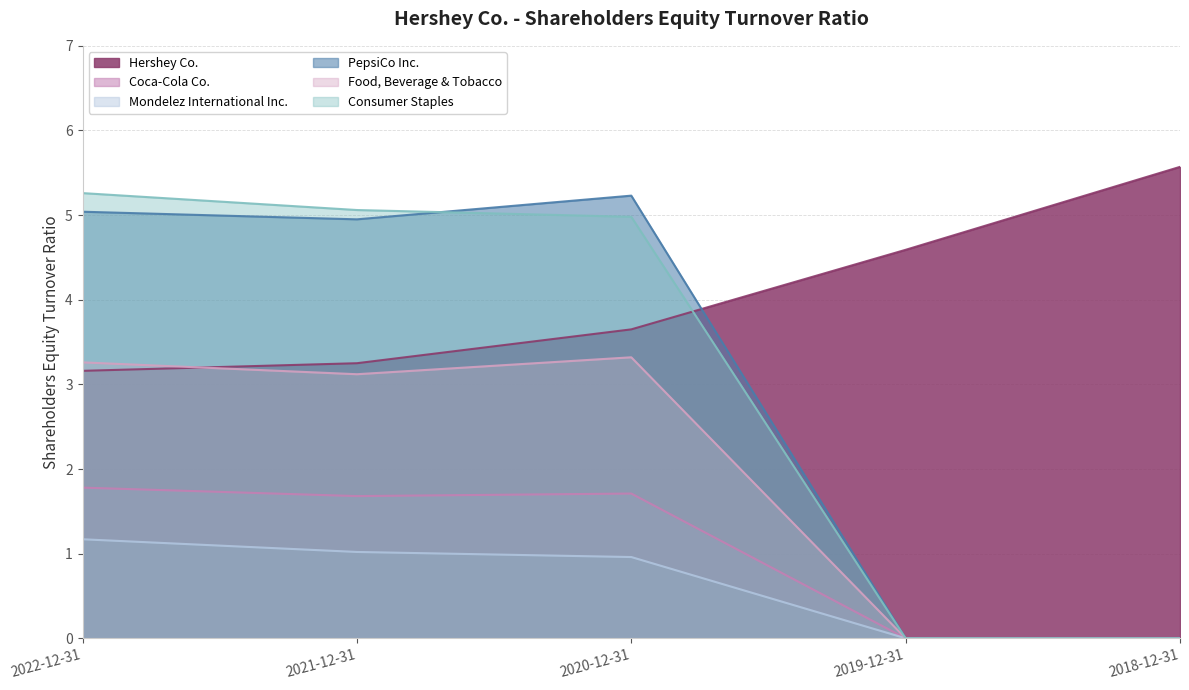

What position from the right is 2020-12-31?

3